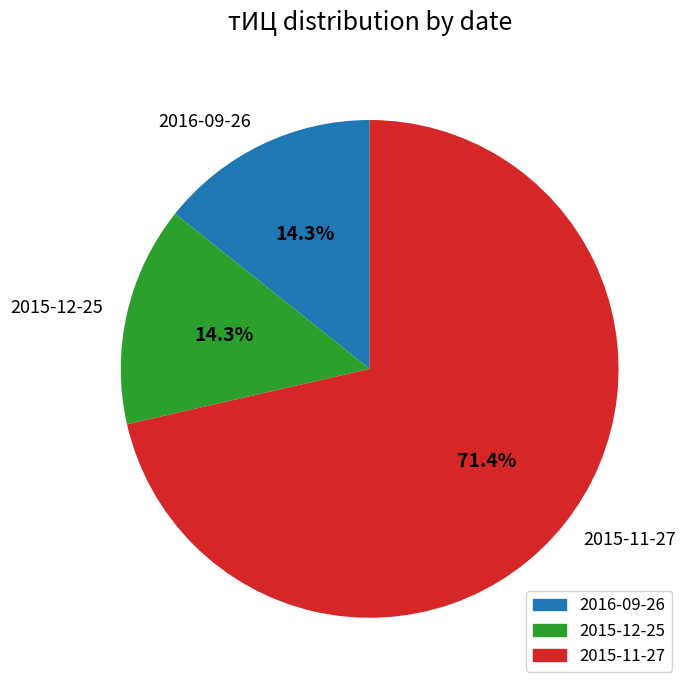

What is the ratio of the value at 2015-12-25 to the value at 2015-11-27?

0.2